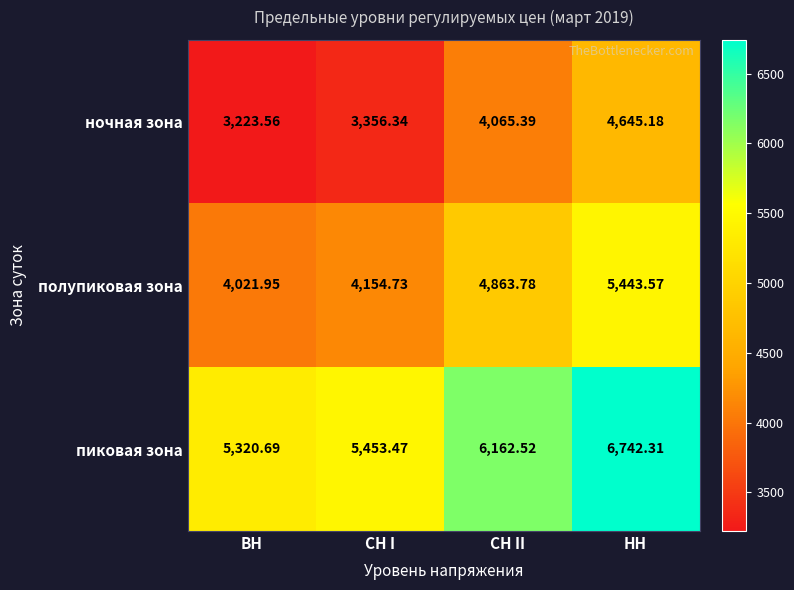

At which label does ночная зона reach its peak?

НН